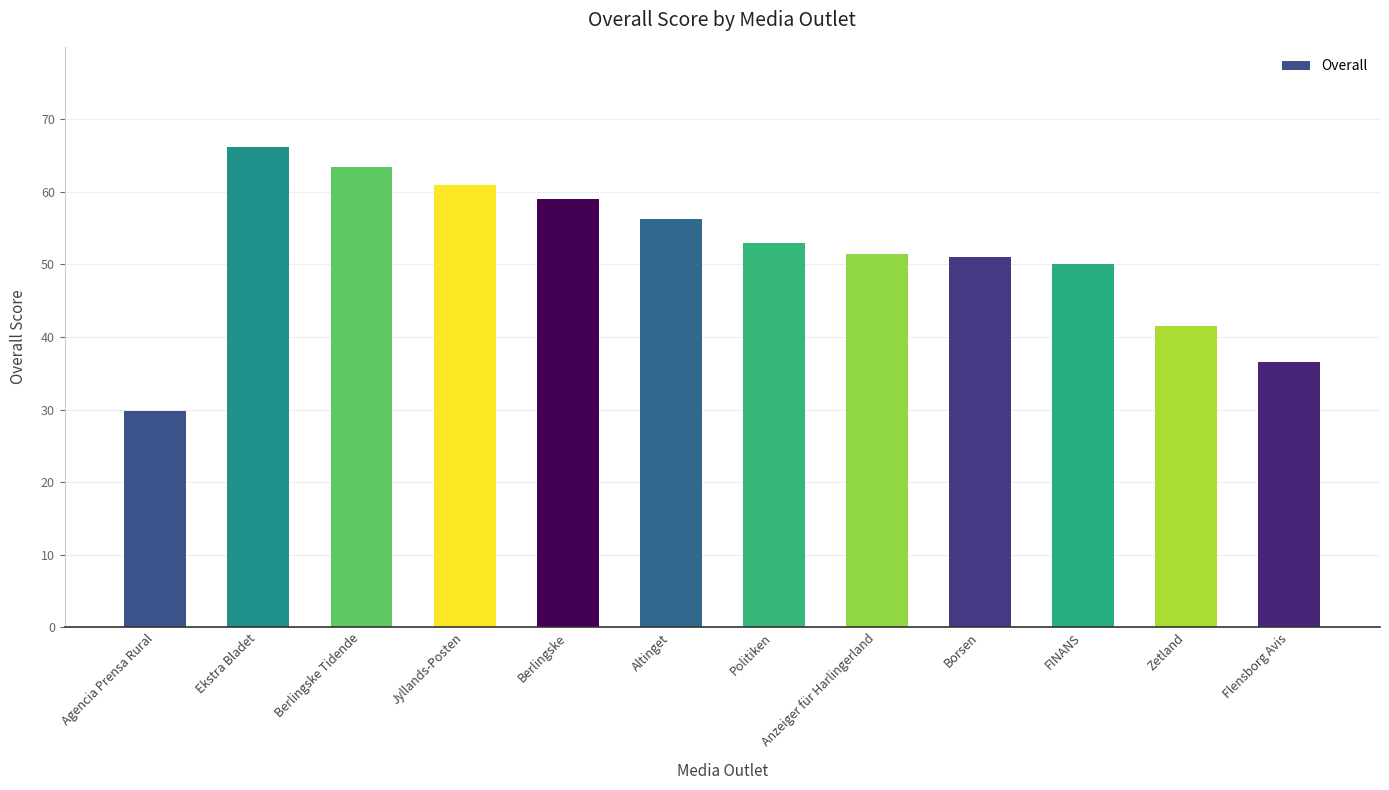

What position from the right is Altinget?

7